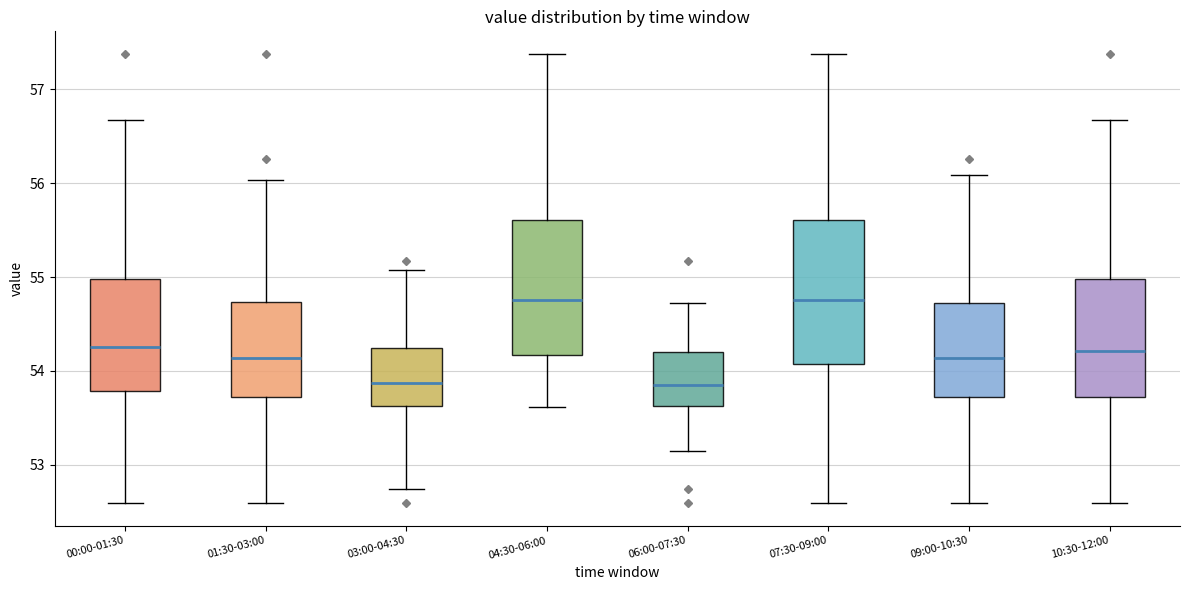

Reading left to right, read every box against the y-axis: the position of its median line, the range the box covers, and the ends of its whiskers. The values are not printed on the chart, so give them approximately, as read against the axis.

00:00-01:30: median 54.3, box 53.8 to 55.0, whiskers 52.6 to 56.7
01:30-03:00: median 54.1, box 53.7 to 54.7, whiskers 52.6 to 56.0
03:00-04:30: median 53.9, box 53.6 to 54.2, whiskers 52.7 to 55.1
04:30-06:00: median 54.8, box 54.2 to 55.6, whiskers 53.6 to 57.4
06:00-07:30: median 53.9, box 53.6 to 54.2, whiskers 53.2 to 54.7
07:30-09:00: median 54.8, box 54.1 to 55.6, whiskers 52.6 to 57.4
09:00-10:30: median 54.1, box 53.7 to 54.7, whiskers 52.6 to 56.1
10:30-12:00: median 54.2, box 53.7 to 55.0, whiskers 52.6 to 56.7